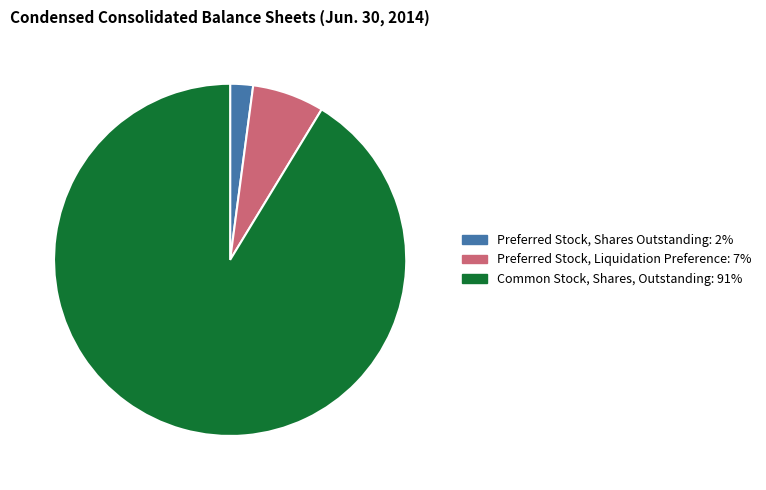

Rank the categories by value from highest to lowest.

Common Stock, Shares, Outstanding, Preferred Stock, Liquidation Preference, Preferred Stock, Shares Outstanding